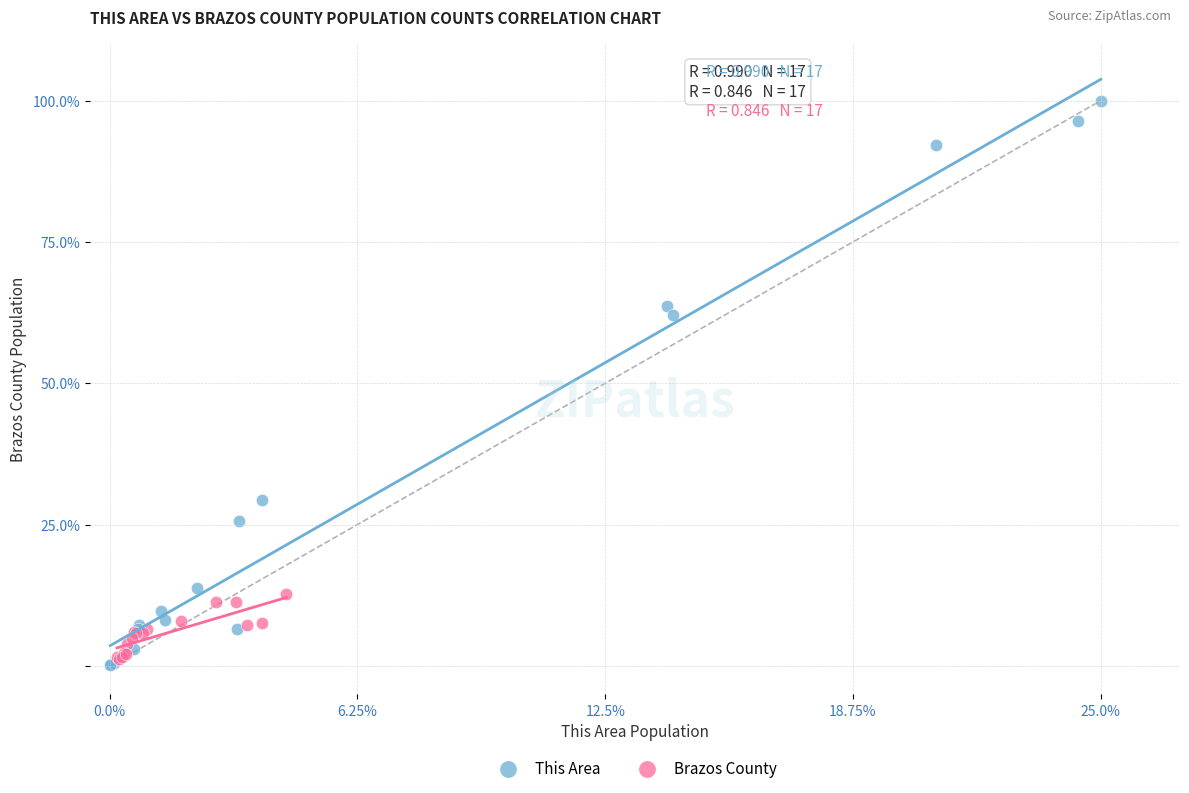

Which series contains the highest Y value?

This Area